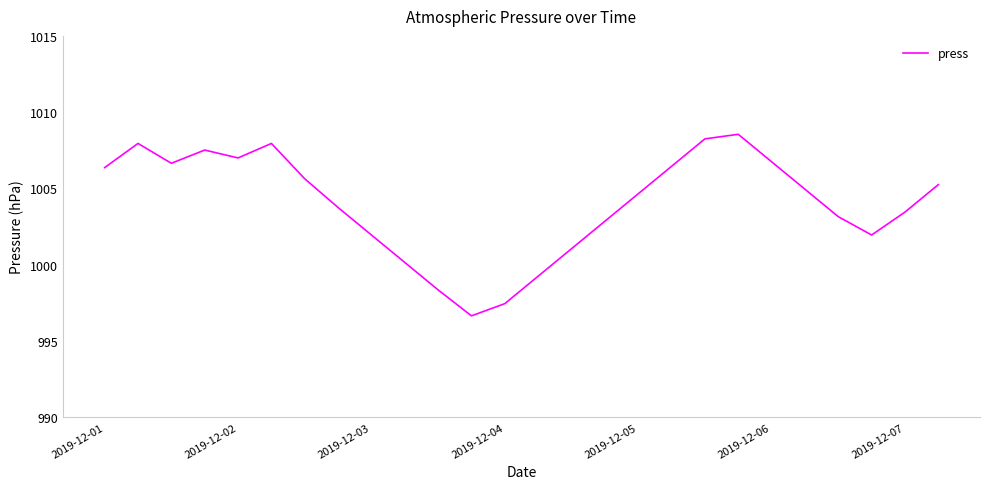

What is the maximum value shown in the chart?

1008.6